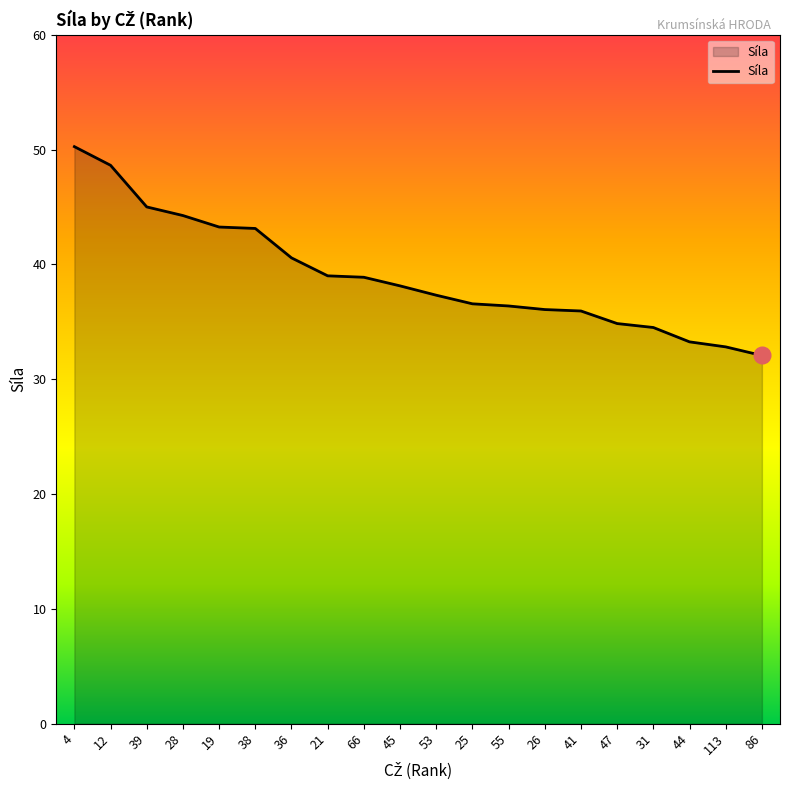

What position from the right is 113?

2